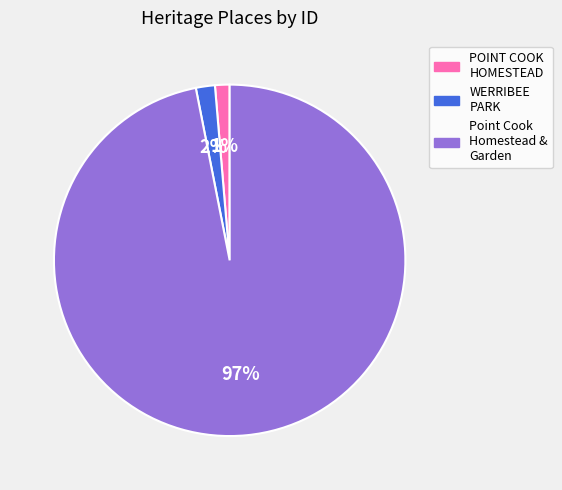

Is there any slice that represents more than half of the pie?

Yes